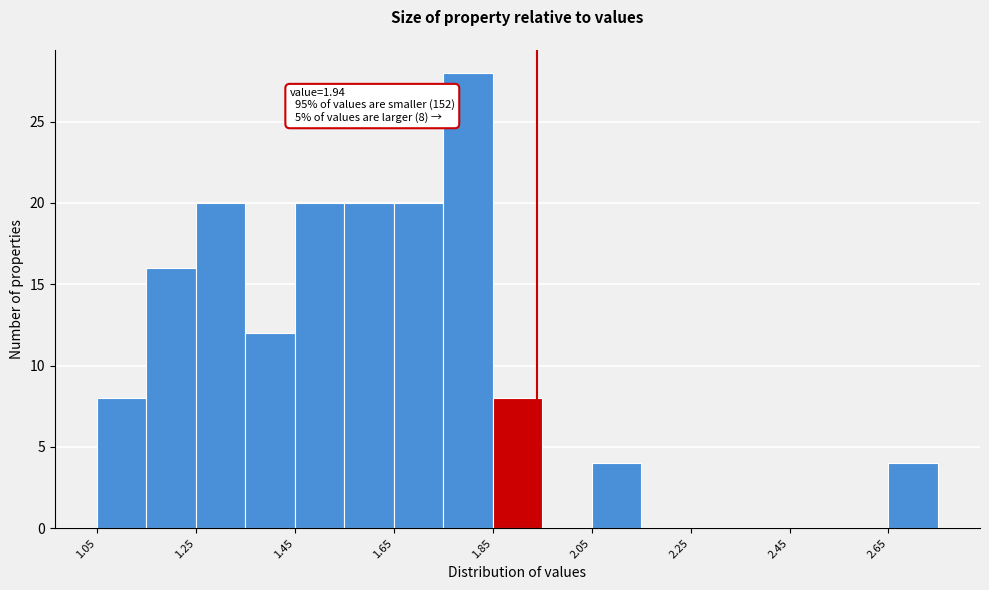

Over which range of the x-axis is the bar tallest?

1.75 to 1.85